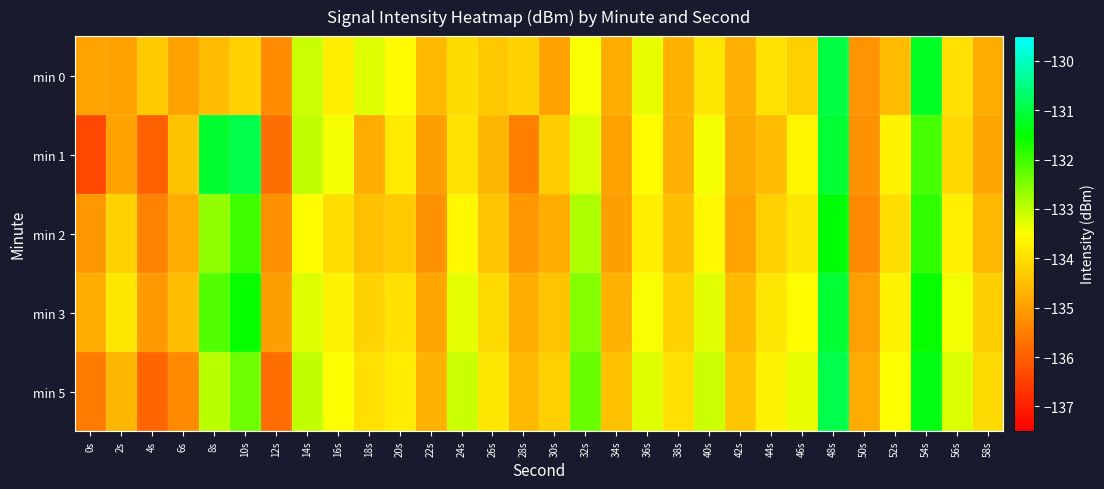

Reading left to right, what are all the values shown in this chart?

min 0: 0s=-134.9	2s=-135.0	4s=-134.3	6s=-134.9	8s=-134.5	10s=-134.2	12s=-135.3	14s=-133.1	16s=-133.8	18s=-133.2	20s=-133.5	22s=-134.6	24s=-134.0	26s=-134.3	28s=-134.2	30s=-134.9	32s=-133.4	34s=-134.8	36s=-133.3	38s=-134.7	40s=-133.9	42s=-134.7	44s=-133.9	46s=-134.2	48s=-131.0	50s=-135.2	52s=-134.6	54s=-131.2	56s=-134.0	58s=-134.8
min 1: 0s=-136.4	2s=-134.9	4s=-136.0	6s=-134.4	8s=-131.2	10s=-130.9	12s=-135.8	14s=-133.0	16s=-133.4	18s=-134.8	20s=-133.8	22s=-135.0	24s=-133.9	26s=-134.6	28s=-135.5	30s=-134.3	32s=-133.2	34s=-134.9	36s=-133.6	38s=-134.7	40s=-133.4	42s=-134.8	44s=-134.6	46s=-133.7	48s=-131.1	50s=-135.2	52s=-133.7	54s=-132.1	56s=-134.1	58s=-134.9
min 2: 0s=-135.1	2s=-134.2	4s=-135.4	6s=-134.8	8s=-132.6	10s=-132.0	12s=-135.2	14s=-133.6	16s=-134.0	18s=-134.5	20s=-134.3	22s=-135.2	24s=-133.6	26s=-134.4	28s=-135.1	30s=-134.8	32s=-132.9	34s=-135.0	36s=-133.8	38s=-134.5	40s=-133.6	42s=-134.9	44s=-134.2	46s=-133.9	48s=-131.4	50s=-135.3	52s=-134.0	54s=-131.9	56s=-133.7	58s=-134.6
min 3: 0s=-134.8	2s=-133.9	4s=-135.1	6s=-134.5	8s=-132.1	10s=-131.6	12s=-135.0	14s=-133.2	16s=-133.7	18s=-134.2	20s=-134.0	22s=-134.9	24s=-133.3	26s=-134.1	28s=-134.8	30s=-134.4	32s=-132.5	34s=-134.7	36s=-133.4	38s=-134.2	40s=-133.3	42s=-134.6	44s=-133.9	46s=-133.5	48s=-131.1	50s=-135.0	52s=-133.7	54s=-131.6	56s=-133.4	58s=-134.3
min 5: 0s=-135.5	2s=-134.7	4s=-135.9	6s=-135.3	8s=-132.9	10s=-132.3	12s=-135.8	14s=-133.0	16s=-133.5	18s=-134.0	20s=-133.8	22s=-134.7	24s=-133.1	26s=-133.9	28s=-134.6	30s=-134.2	32s=-132.3	34s=-134.5	36s=-133.2	38s=-134.0	40s=-133.1	42s=-134.4	44s=-133.7	46s=-133.3	48s=-130.9	50s=-134.8	52s=-133.5	54s=-131.3	56s=-133.2	58s=-134.1